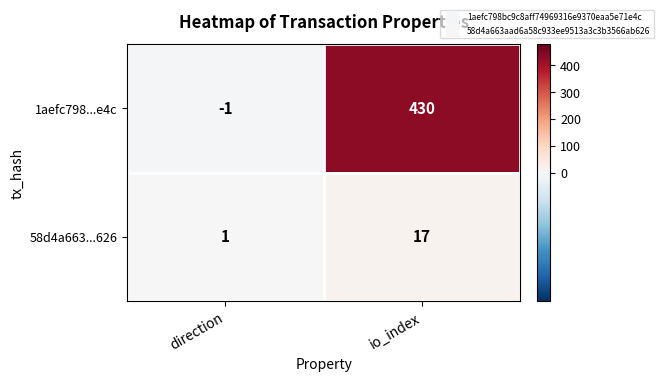

Reading right to left, transcribe all the data shown in this chart.

1aefc798...e4c: io_index=430	direction=-1
58d4a663...626: io_index=17	direction=1